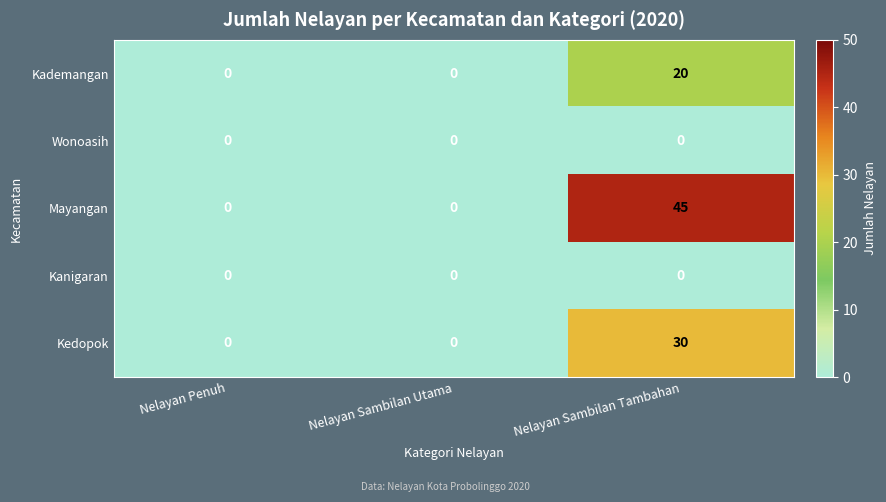

What is the difference between the maximum and second lowest values in the Kademangan series?

20